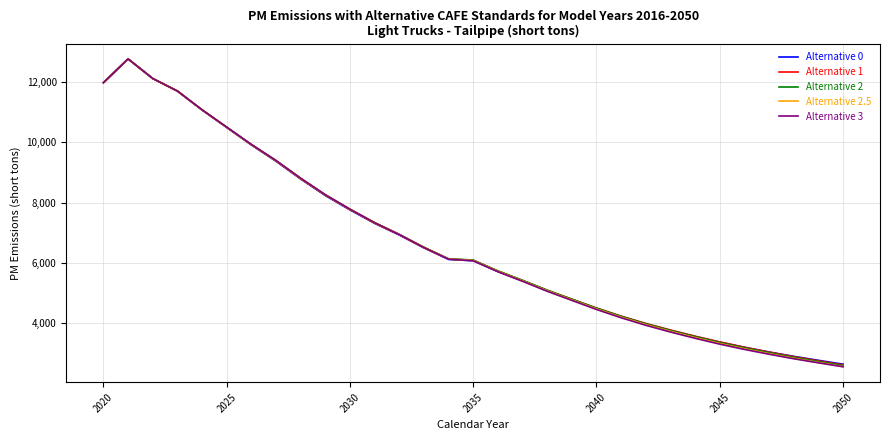

Which series has the widest spread of values?

Alternative 3